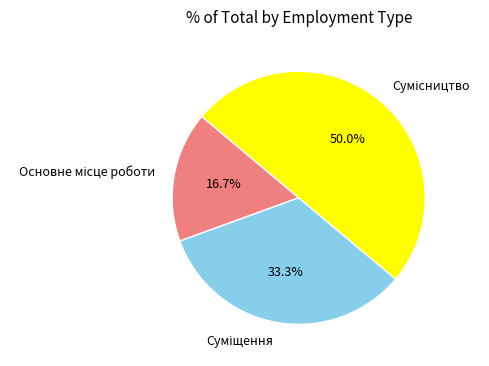

To the nearest percent, what percentage of the pie is Суміщення?

33%